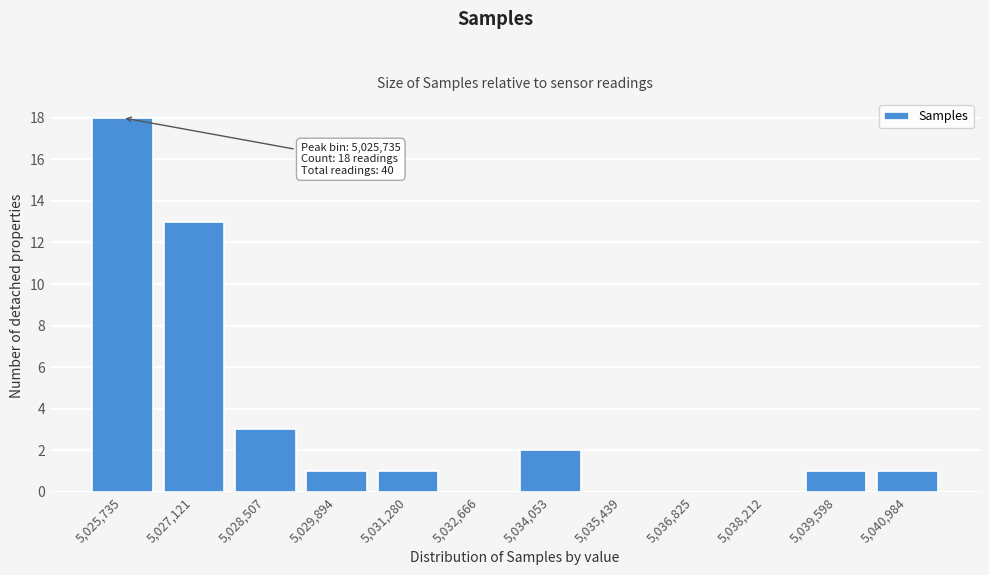

Reading left to right, transcribe all the data shown in this chart.

5,025,735=18	5,027,121=13	5,028,507=3	5,029,894=1	5,031,280=1	5,032,666=0	5,034,053=2	5,035,439=0	5,036,825=0	5,038,212=0	5,039,598=1	5,040,984=1